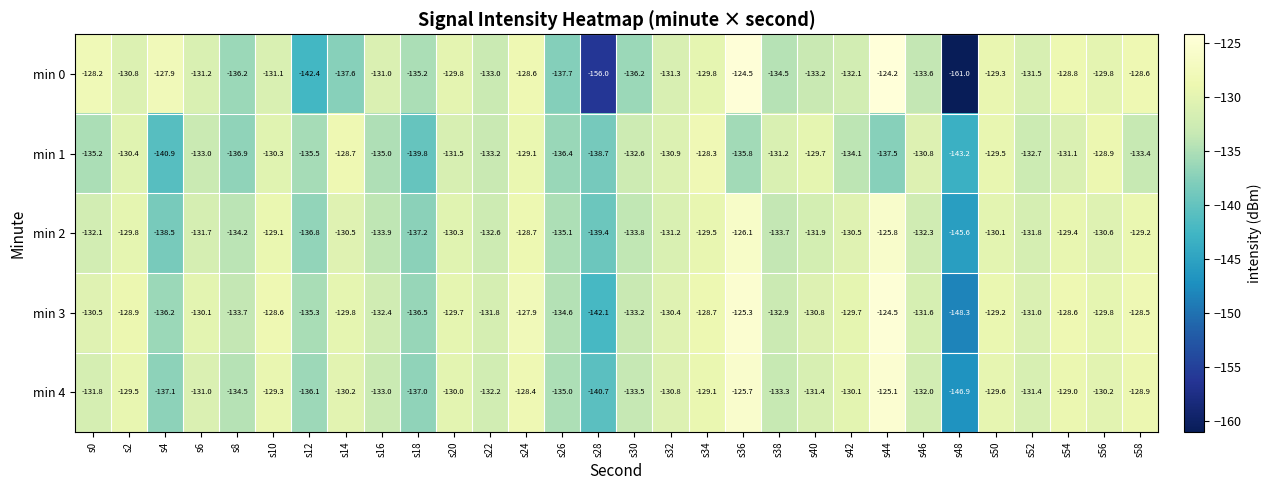

What is the maximum value shown in the chart?

-124.2